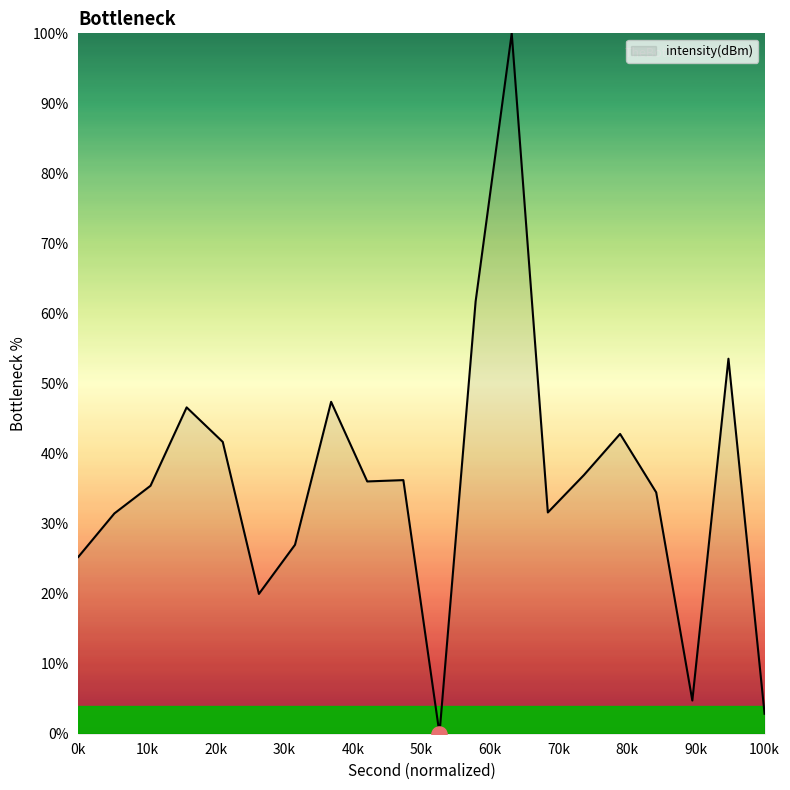

What is the greatest value displayed?

100.0